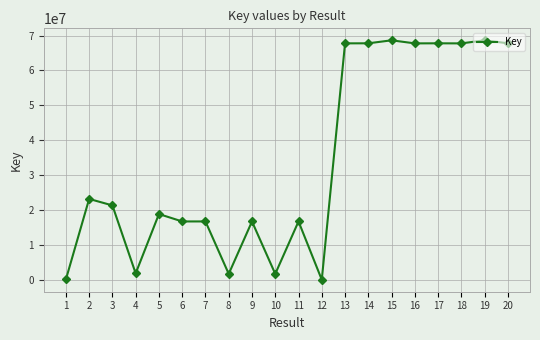

The chart shows a value of 22738858 at 16. True or false?

False